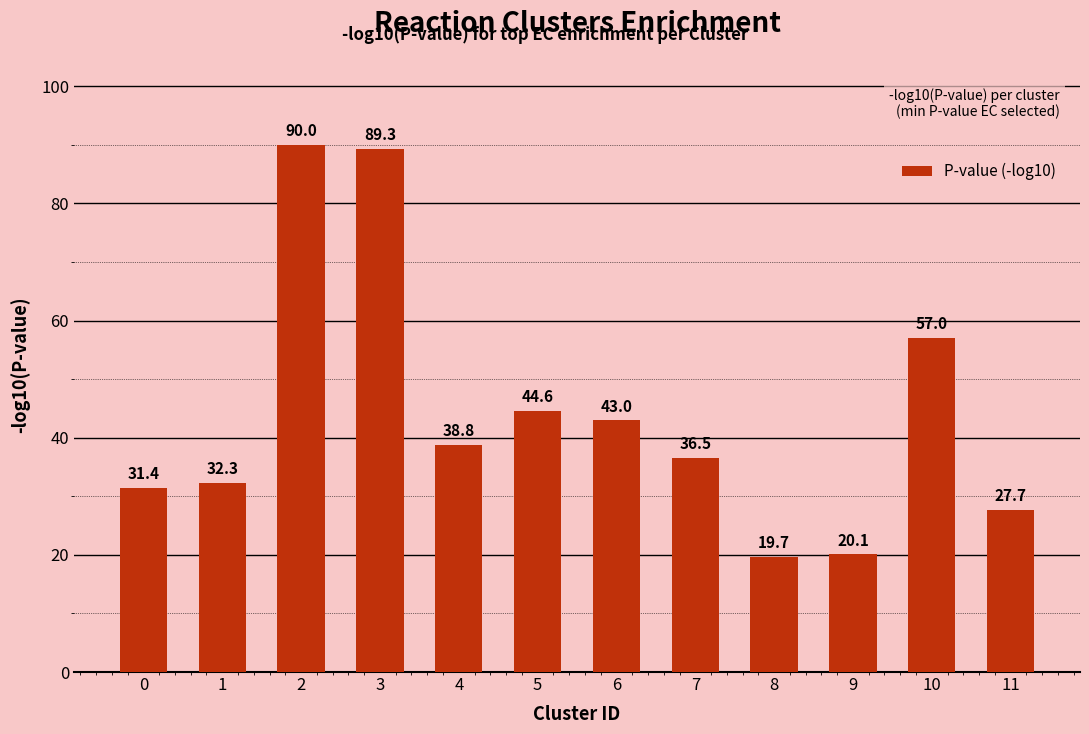

What is the minimum value shown in the chart?

19.7